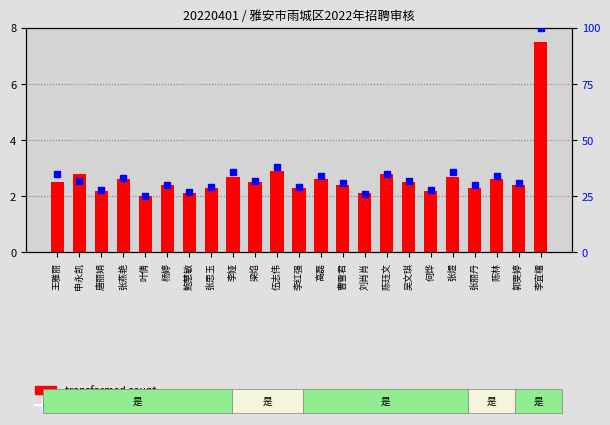

Rank the series at 梁焰 from highest to lowest value.

percentile rank within the sample, transformed count